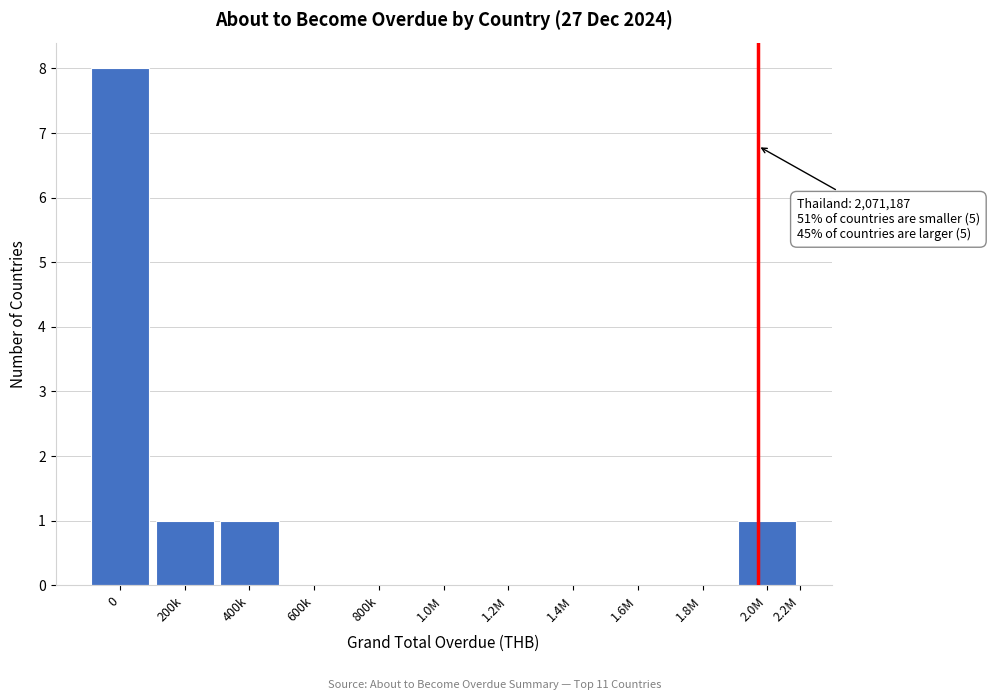

Reading left to right, extract all data points from this chart.

0=8	200k=1	400k=1	600k=0	800k=0	1.0M=0	1.2M=0	1.4M=0	1.6M=0	1.8M=0	2.0M=1